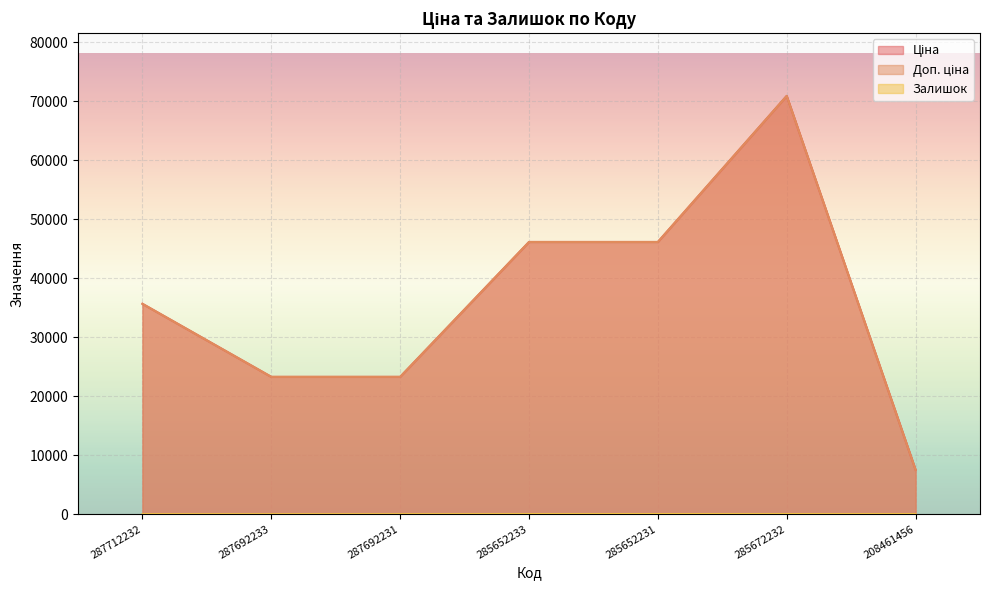

What is the difference between the Ціна values at 285672232 and 287692231?

47627.7